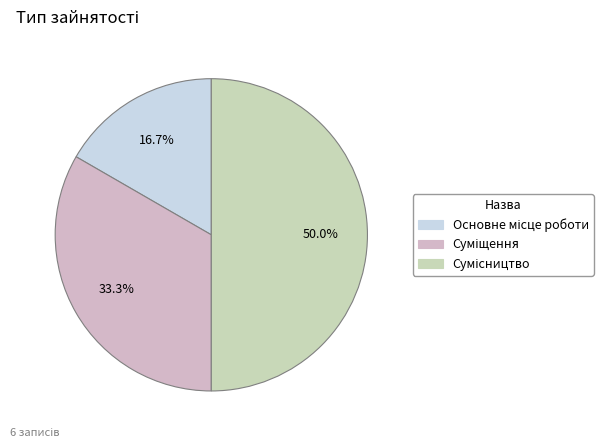

Count the number of slices in the pie.

3